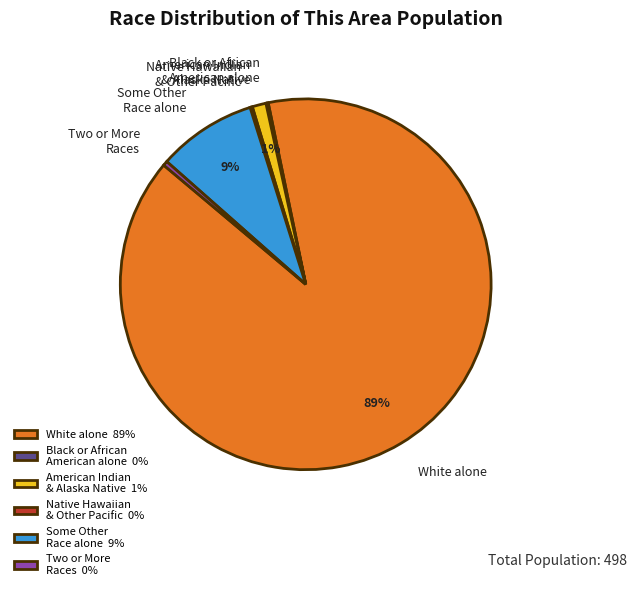

Is there any slice that represents more than half of the pie?

Yes